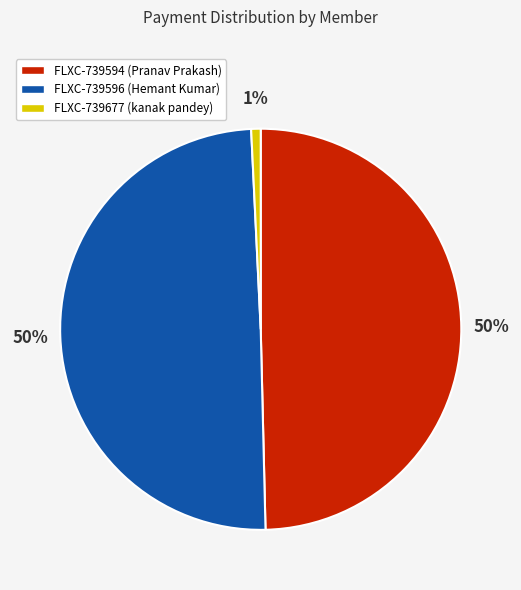

Is it true that FLXC-739594 (Pranav Prakash) is 38% of the pie?

False